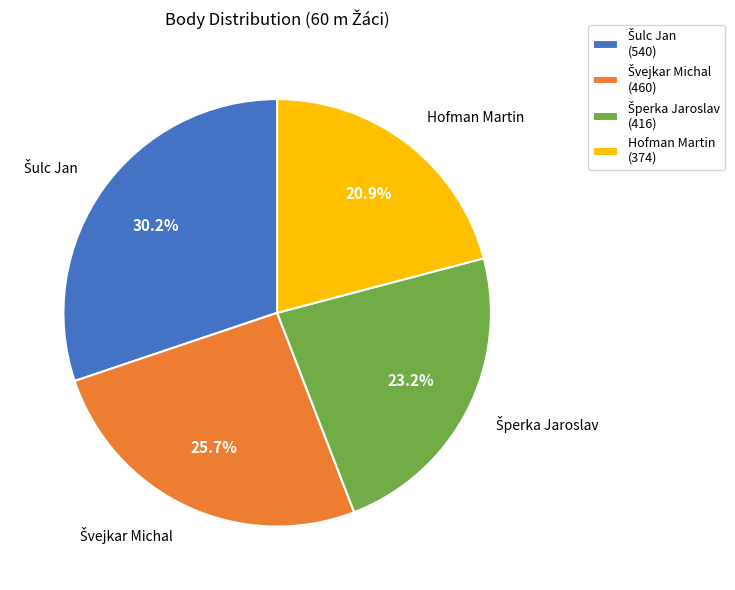

The Hofman Martin slice represents 33% of the pie. True or false?

False